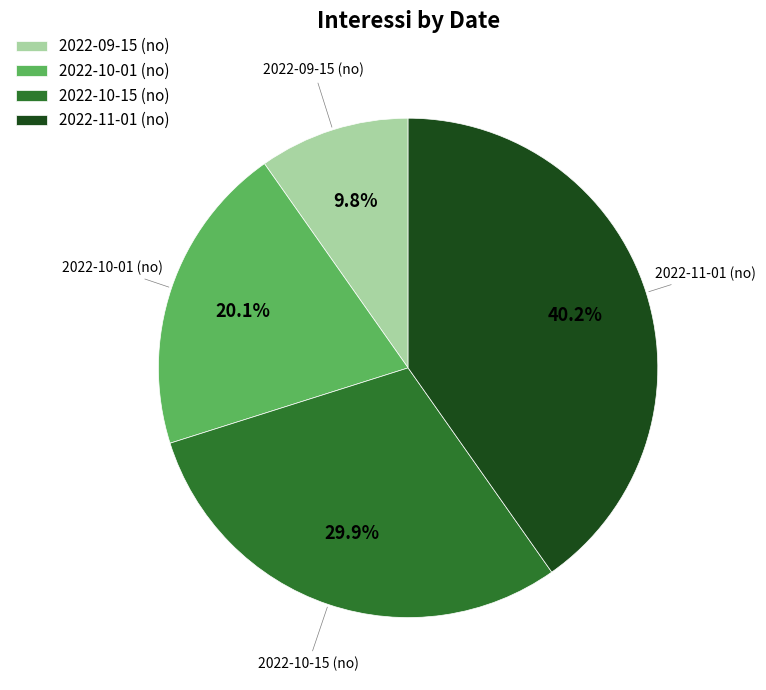

Is it true that 2022-10-15 (no) is 30% of the pie?

True